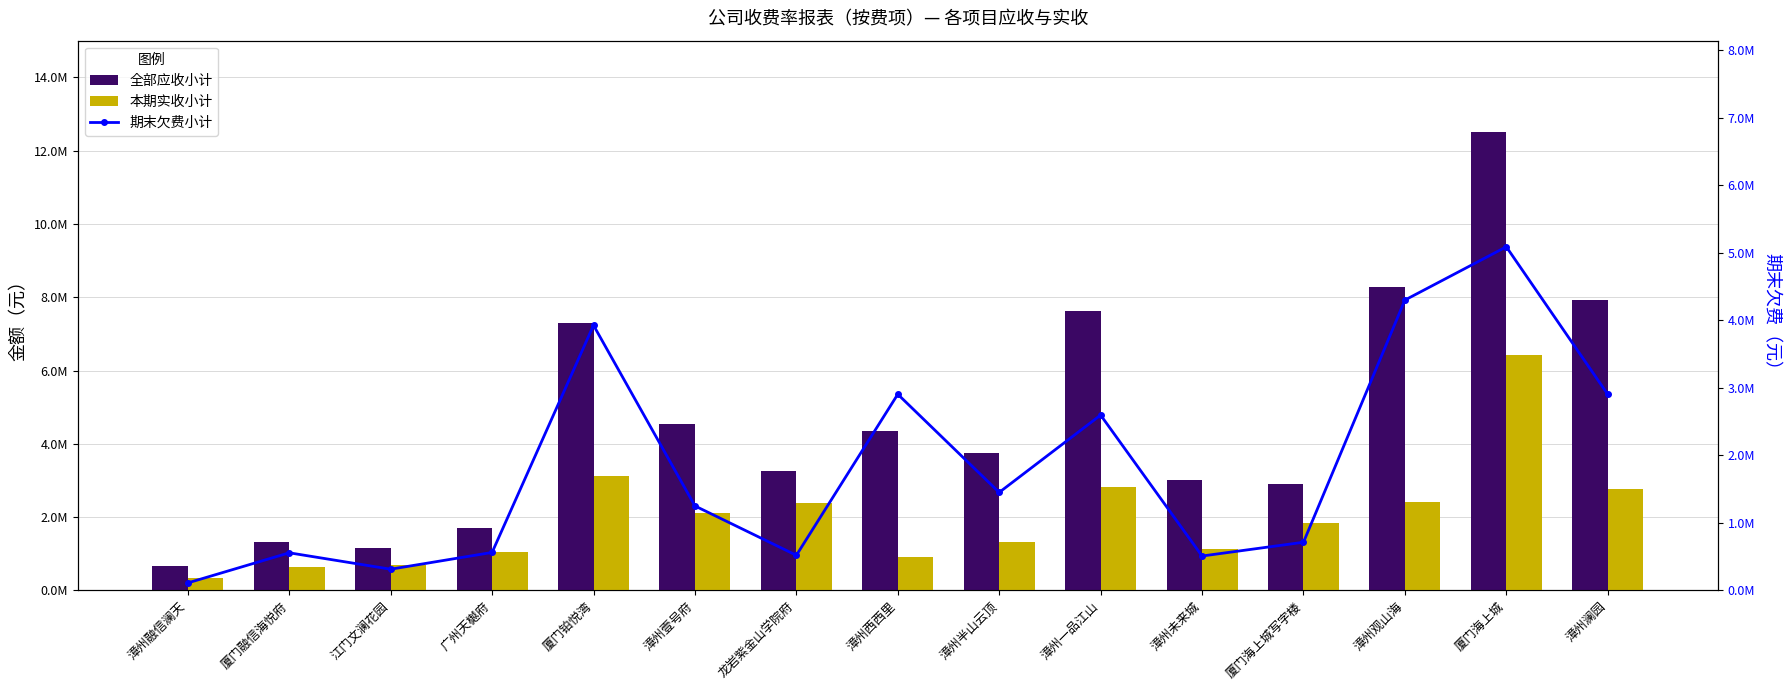

Is it true that 全部应收小计 equals 3748943.3 at 漳州半山云顶?

True